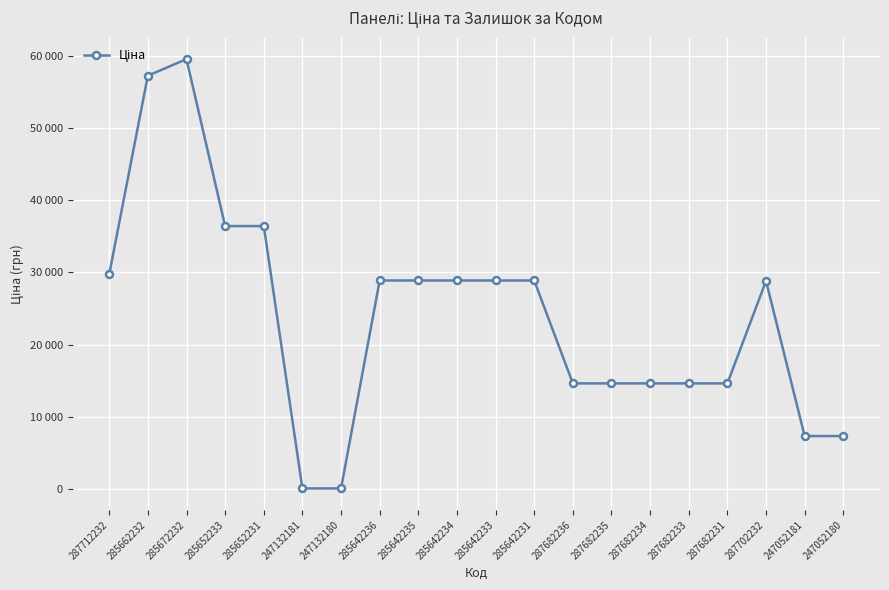

True or false: the data shows 42433.9 at 287702232.

False